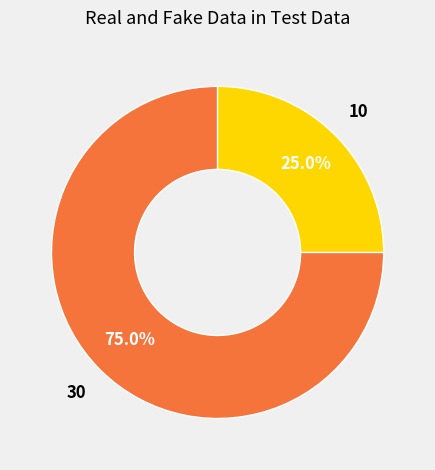

Is there any slice that represents more than half of the pie?

Yes